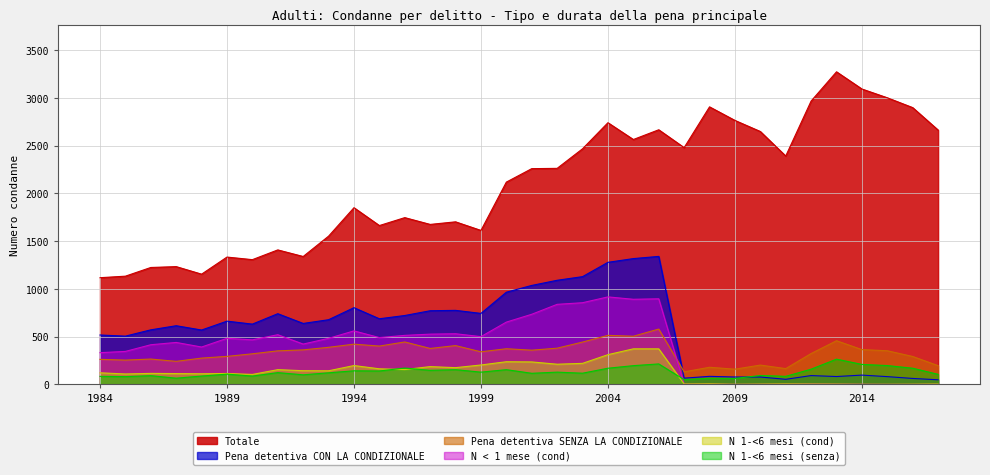

Which category has the lowest value in the N < 1 mese (cond) series?

2009